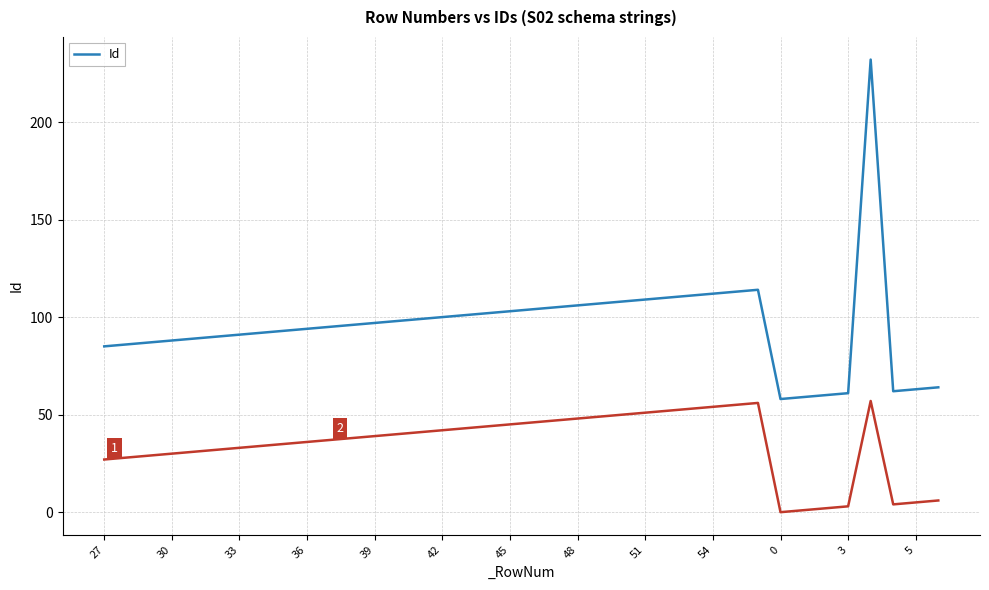

The Id series shows 172 at 54. True or false?

False